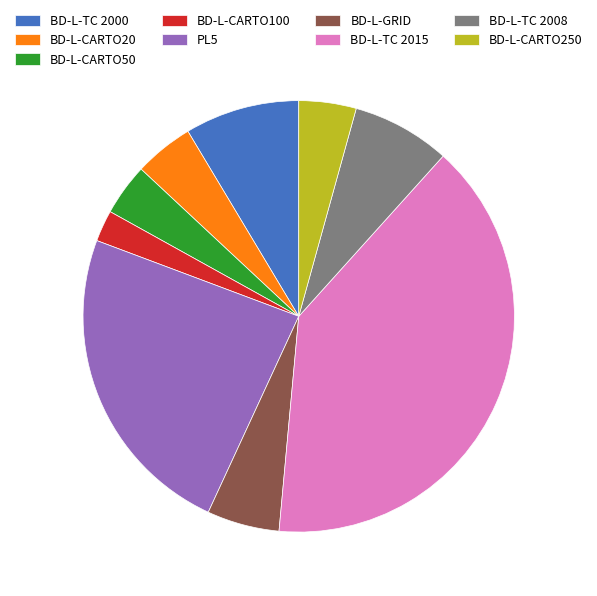

Which category has the smallest portion of the pie?

BD-L-CARTO100